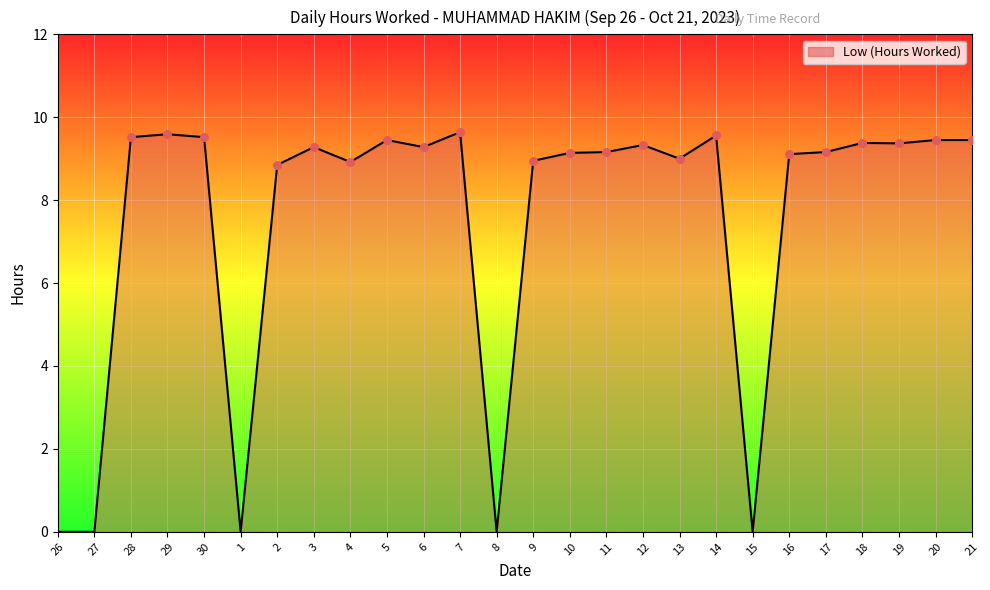

Between 6 and 4, which is larger?

6